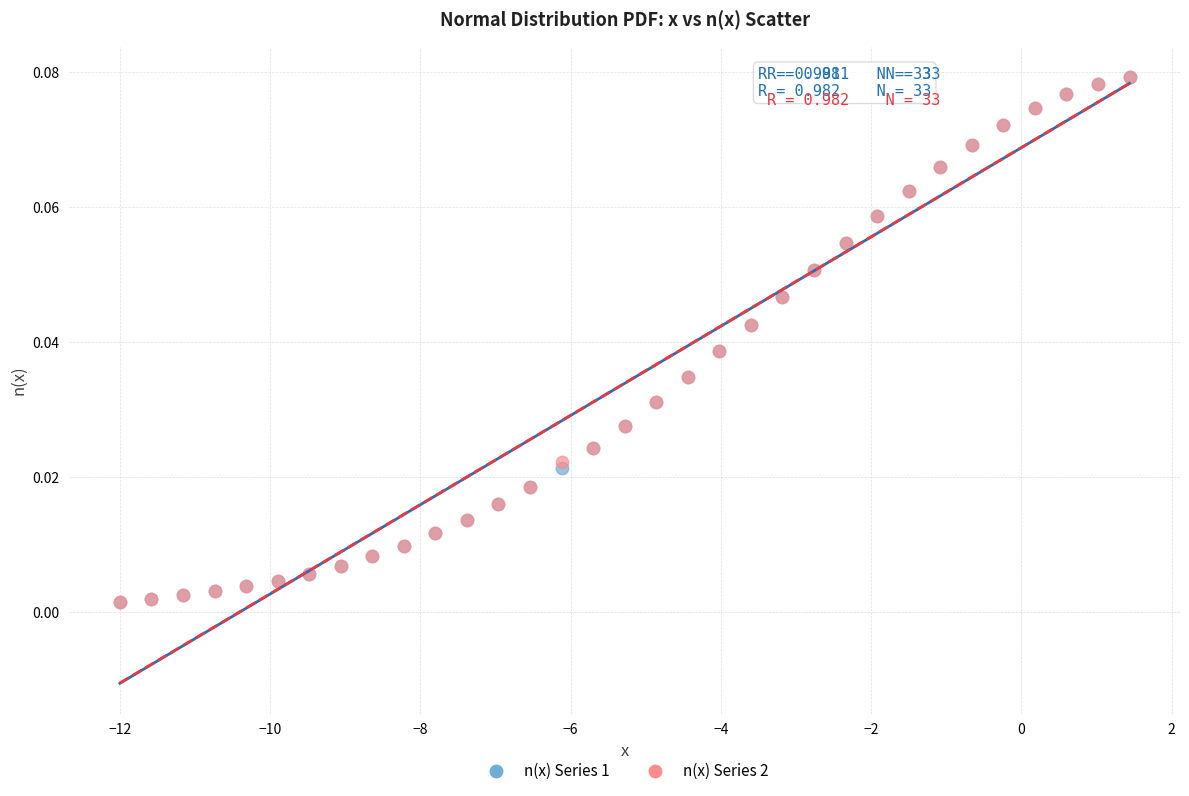

What are all the series names shown in the legend?

n(x) Series 1, n(x) Series 2